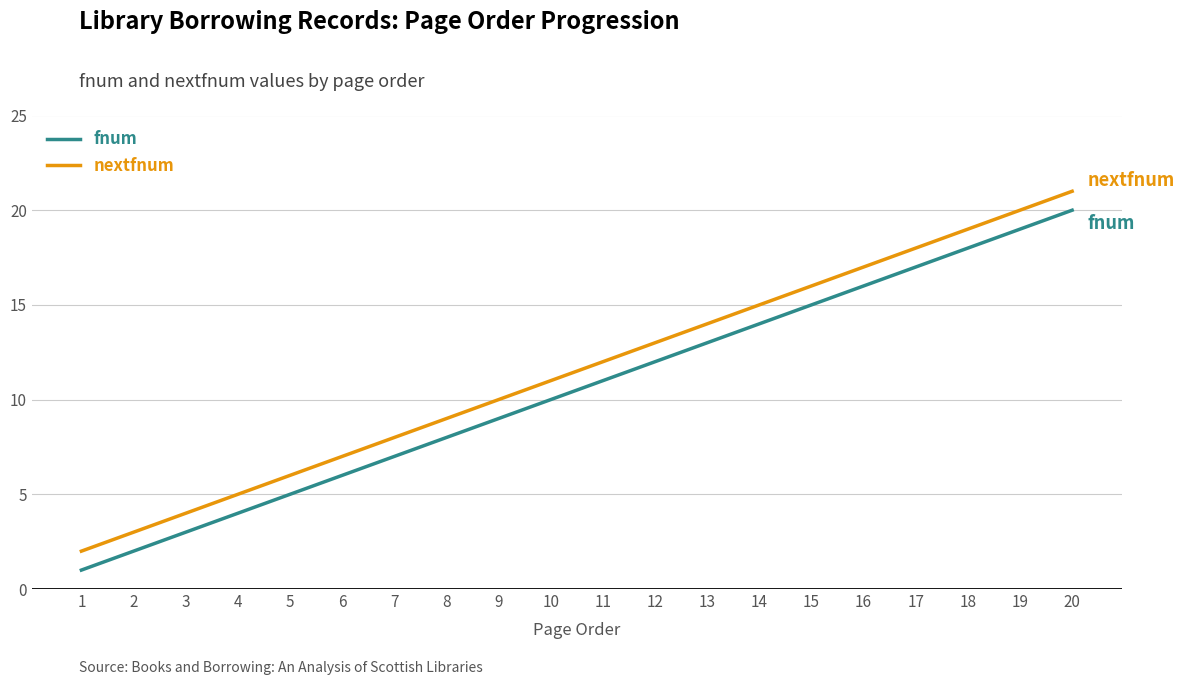

True or false: fnum and nextfnum intersect in this chart.

False